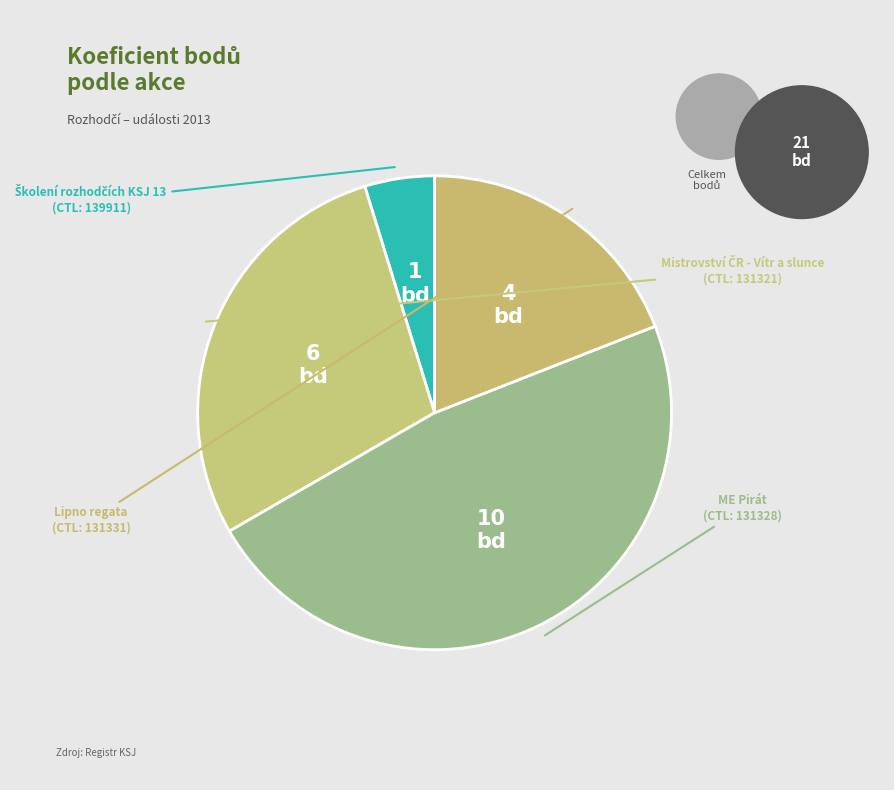

What is the smallest slice in the pie chart?

139911